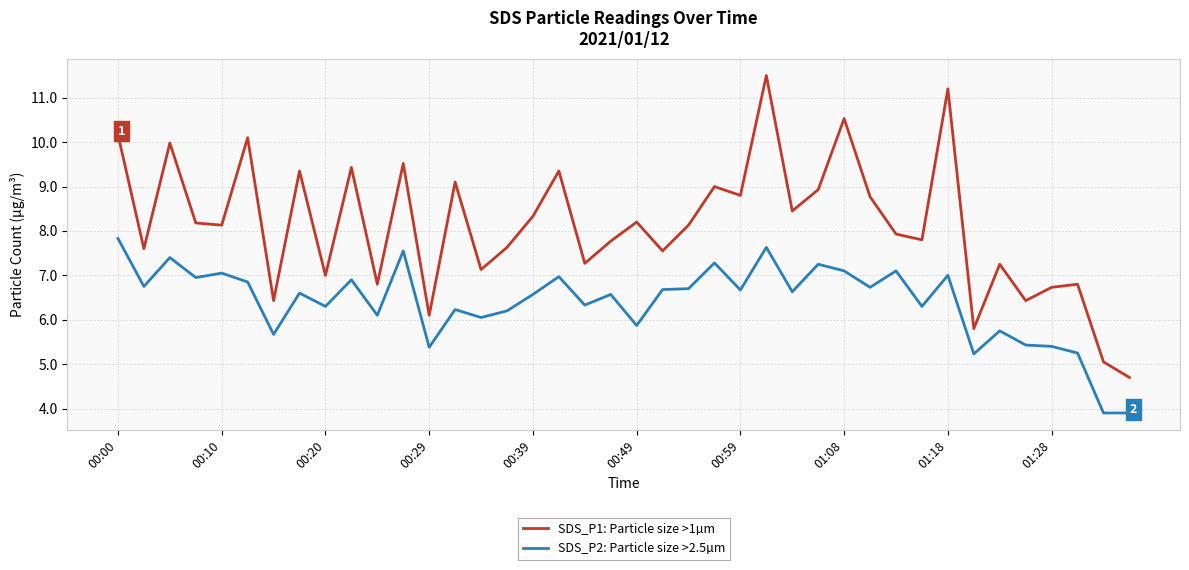

Which series has the largest range (max minus min)?

SDS_P1: Particle size >1µm